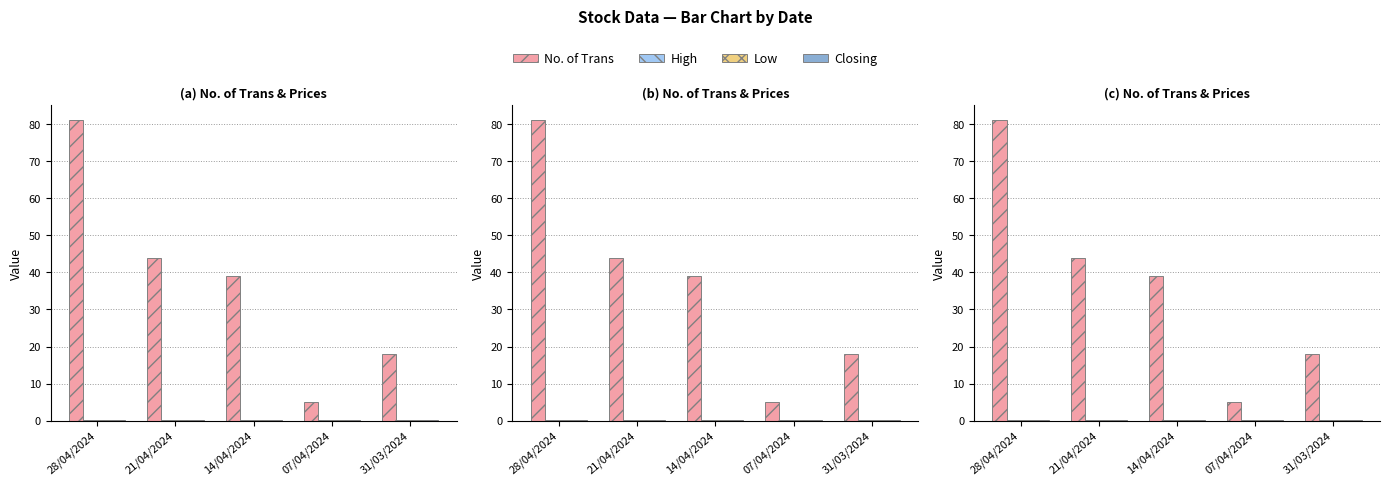

Which series has the widest spread of values?

No. of Trans